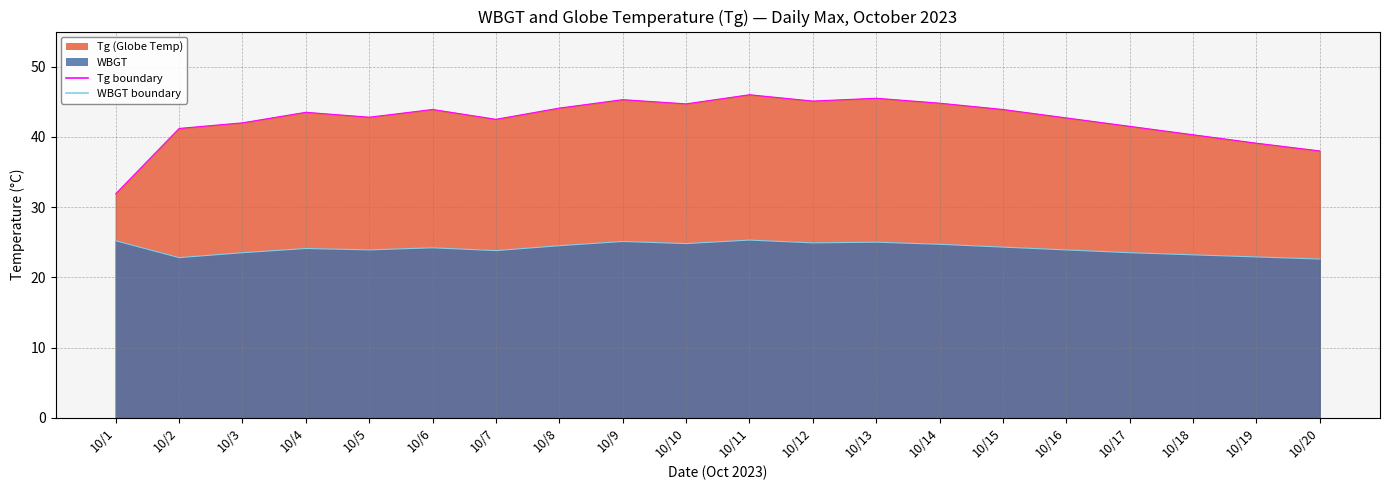

Which category has the highest value in the Tg_line series?

10/11